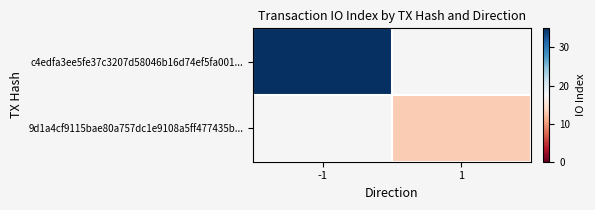

What is the greatest value displayed?

35.0